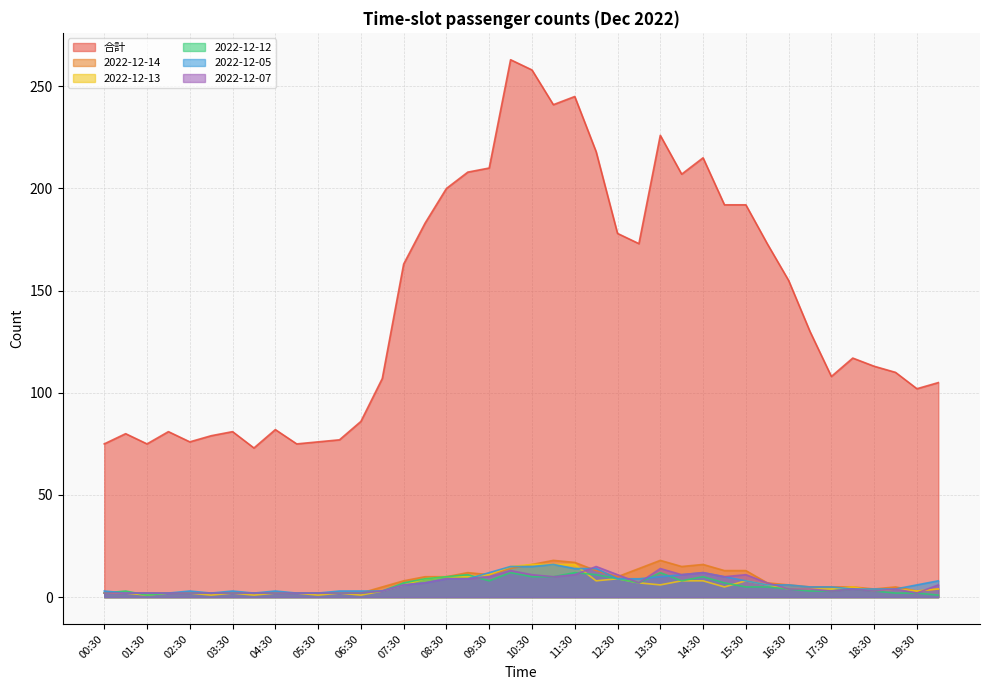

Which has a higher value, 17:00 or 06:00?

17:00